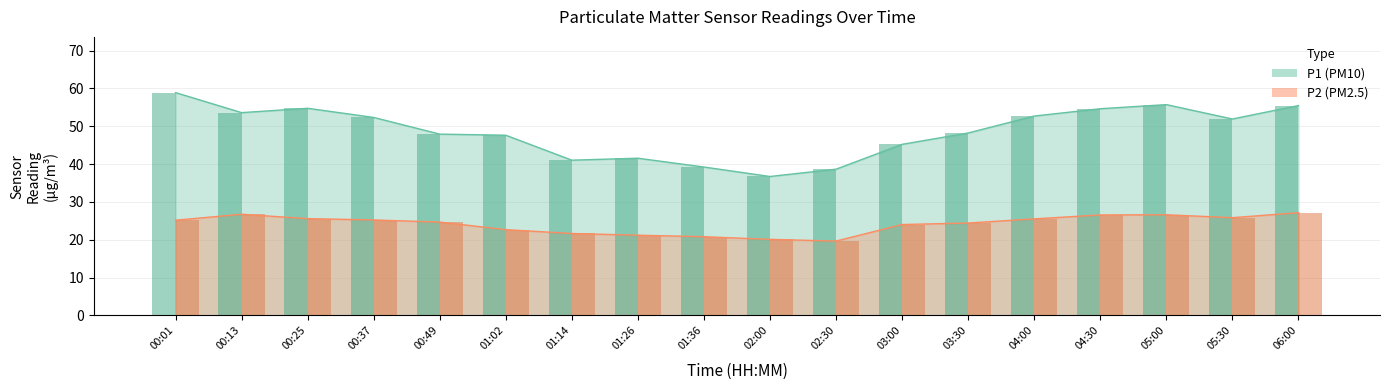

What is the minimum value shown in the chart?

19.6